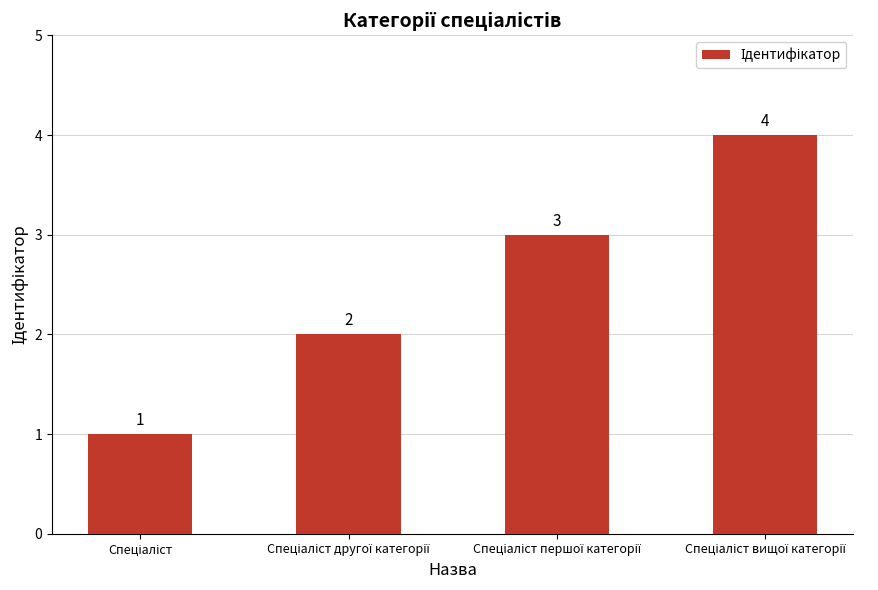

How many bars are there in total?

4